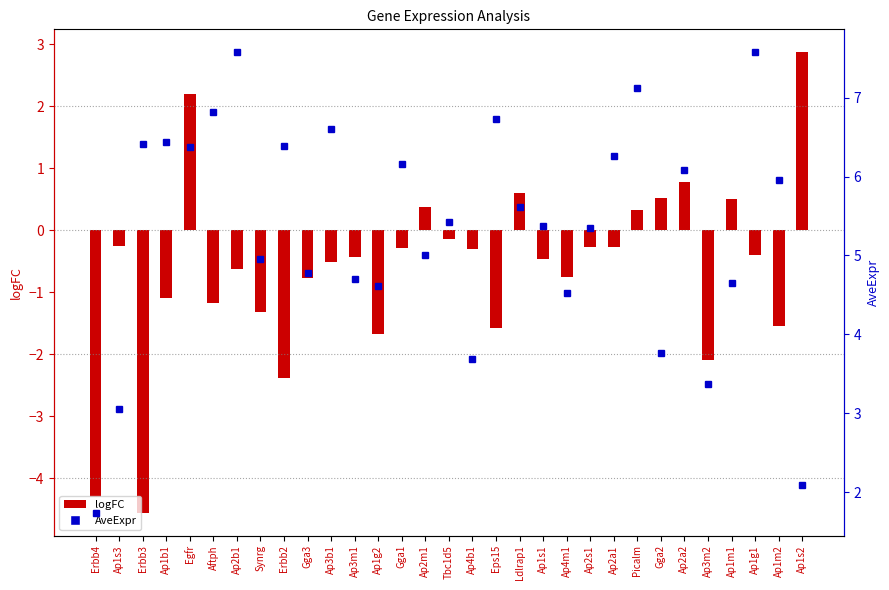

Are the bars grouped side by side (vs. stacked)?

Yes